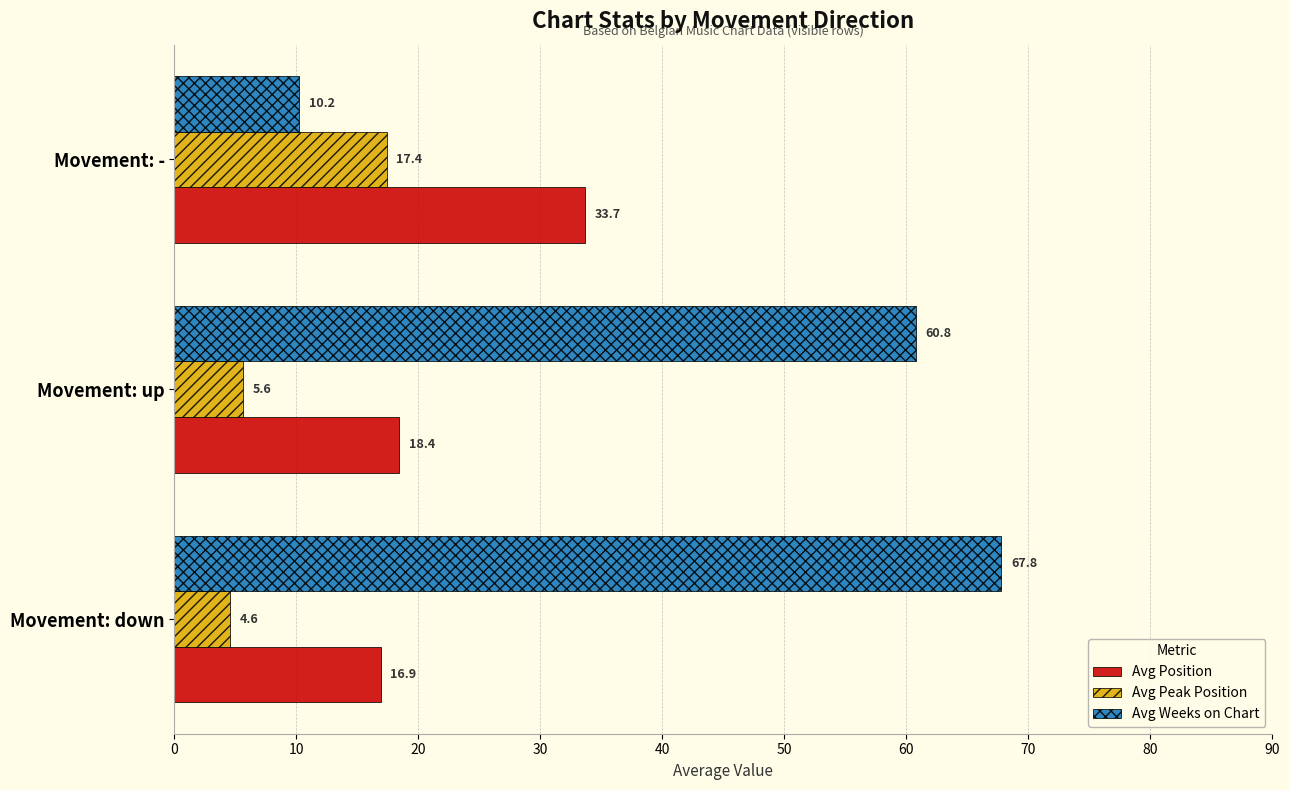

How many data points in Avg Peak Position are above 5?

2